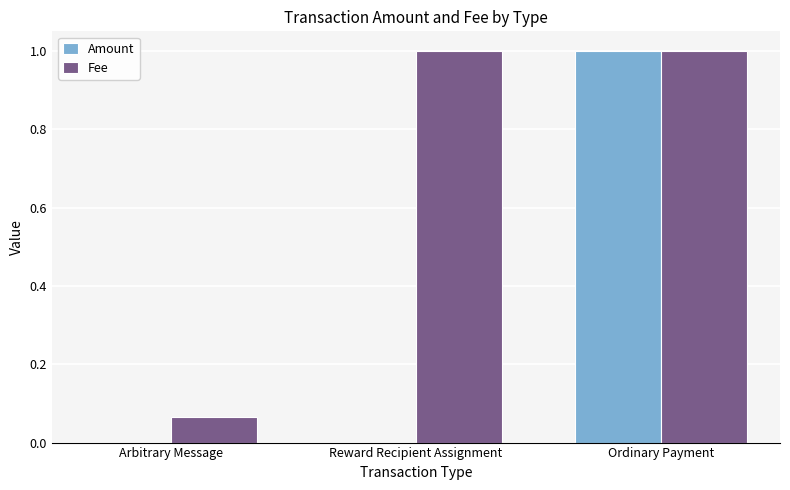

What value does the Amount series have at Ordinary Payment?

1.0